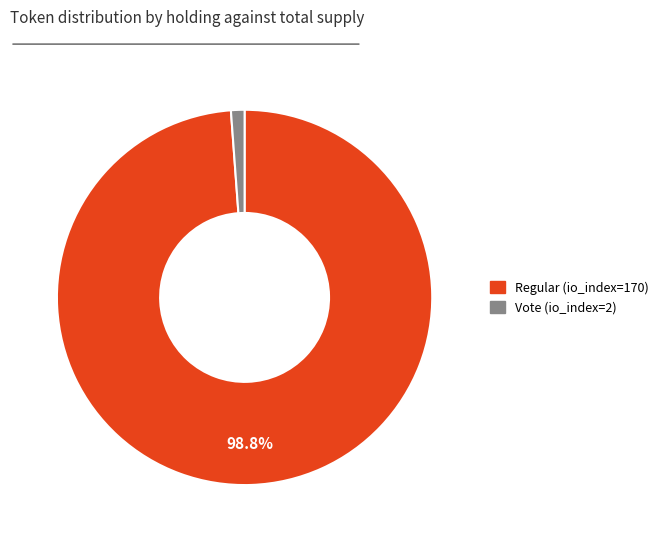

Combined, do Vote (io_index=2) and Regular (io_index=170) account for over 50%?

Yes